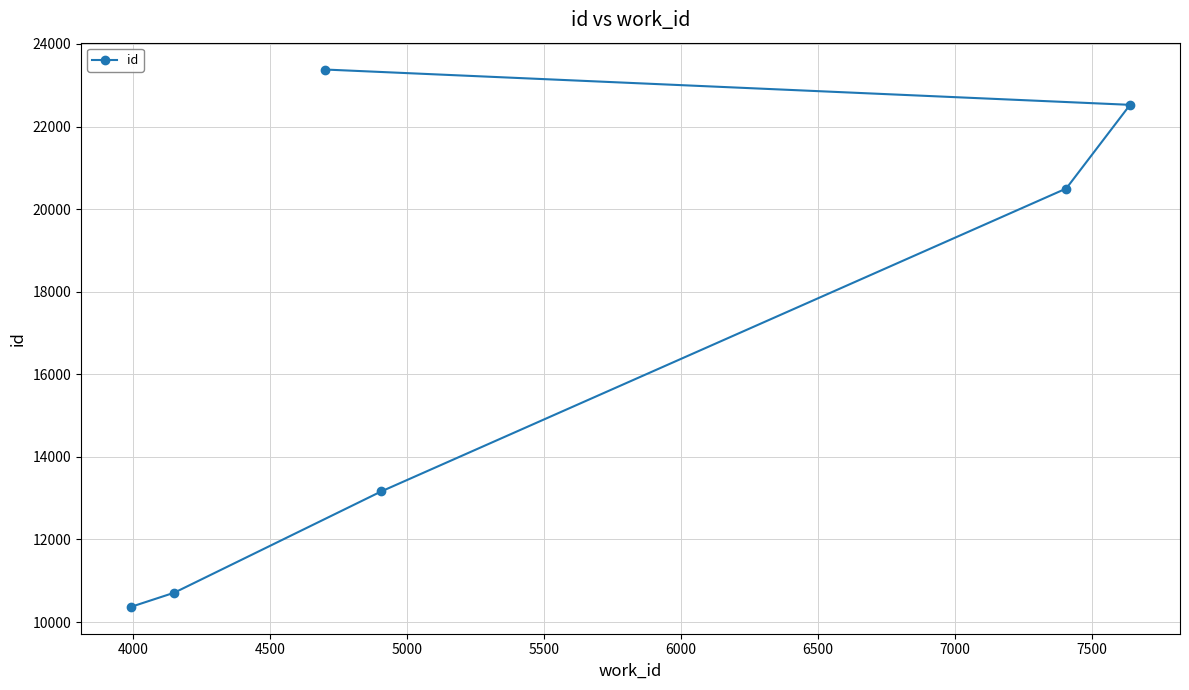

What is the smallest value displayed?

10367